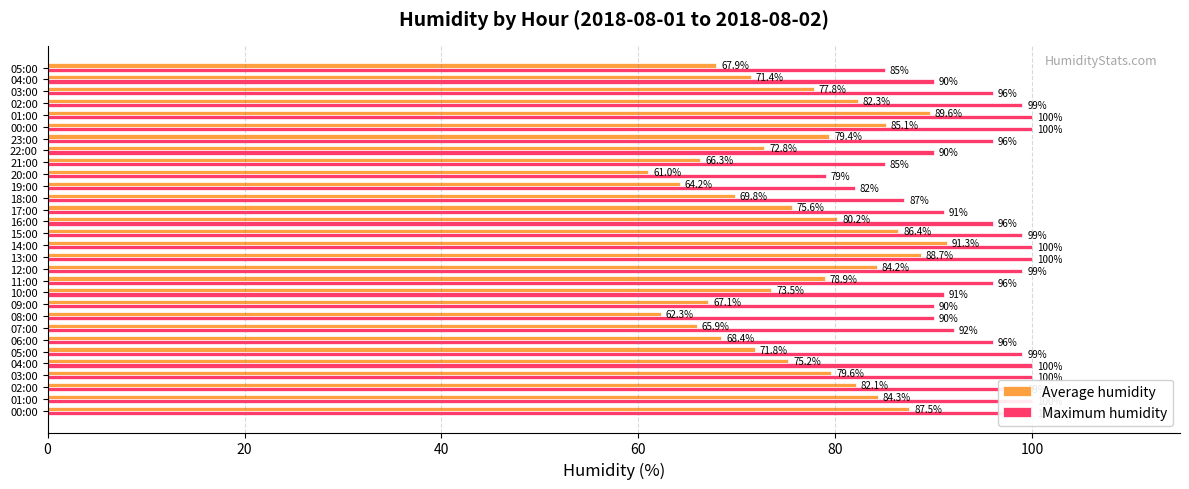

At 05:00, list the series in order from smallest to largest.

Average humidity, Maximum humidity